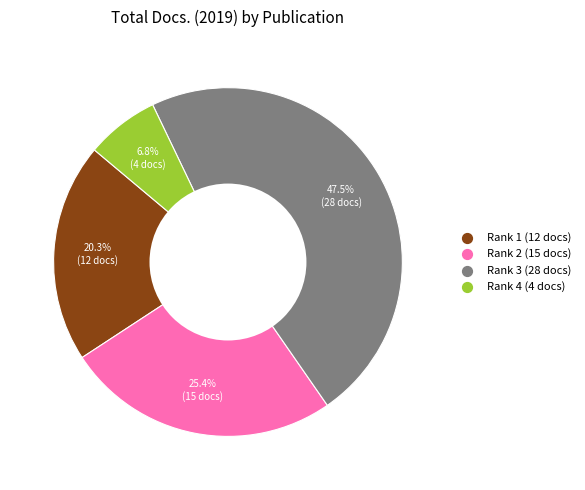

Is there any slice that represents more than half of the pie?

No